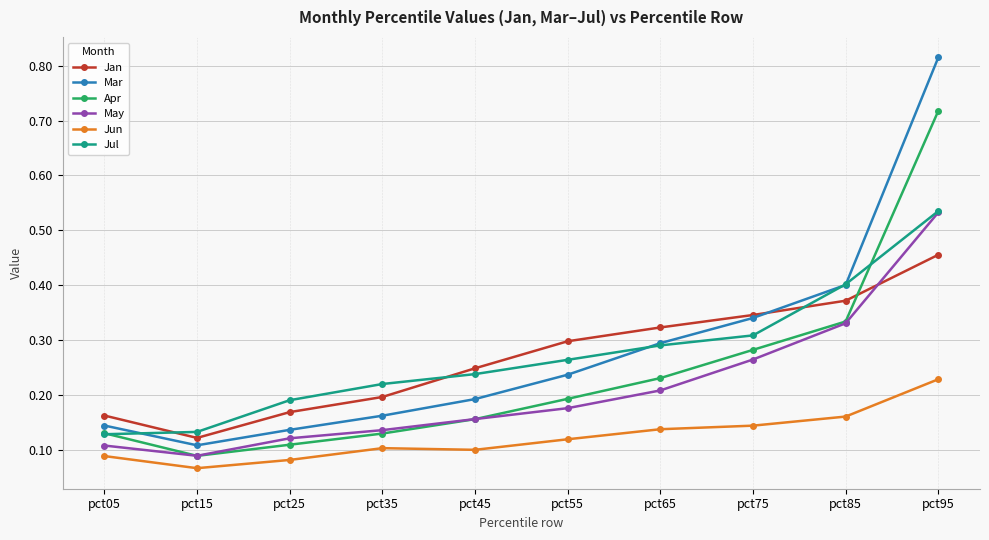

At how many categories does at least one series exceed 0?

10